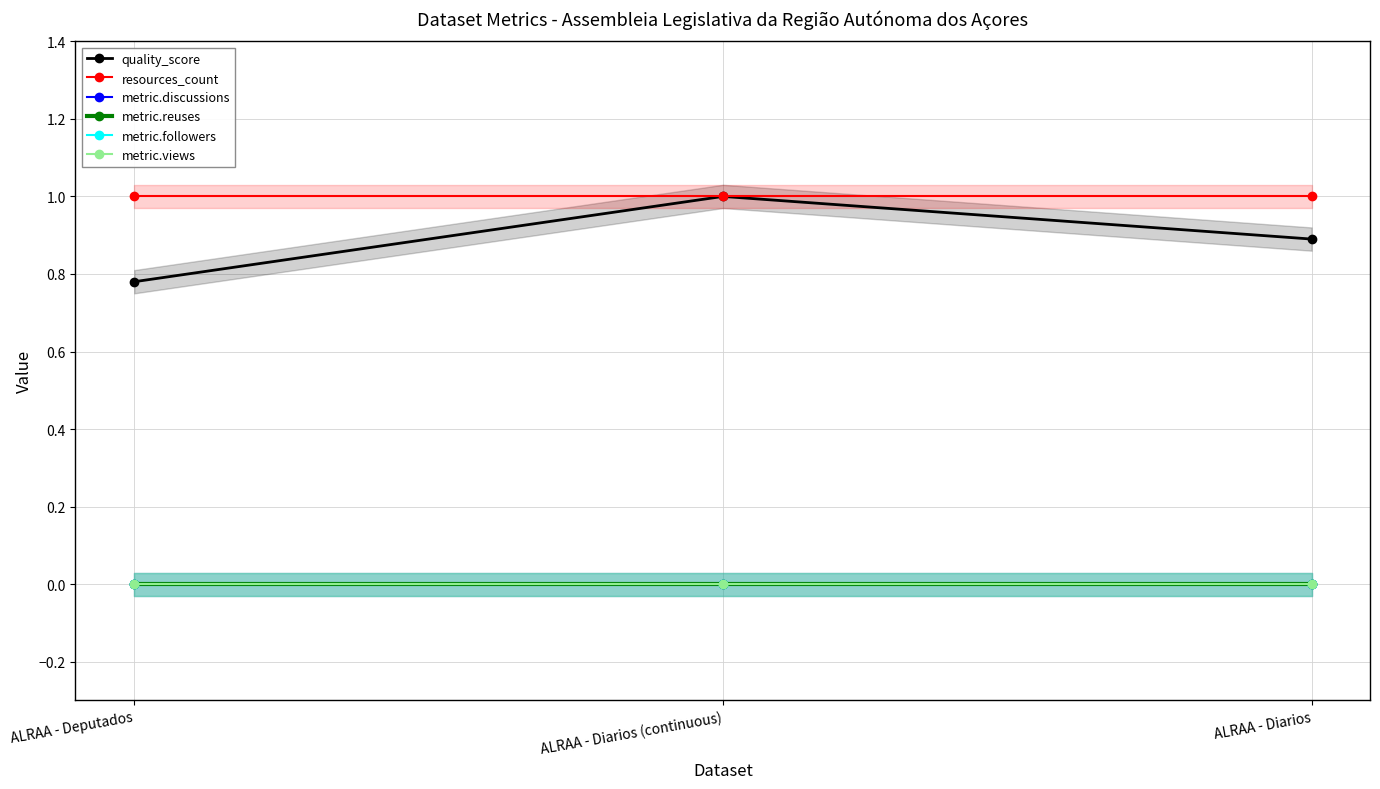

How many series are shown in this chart?

6